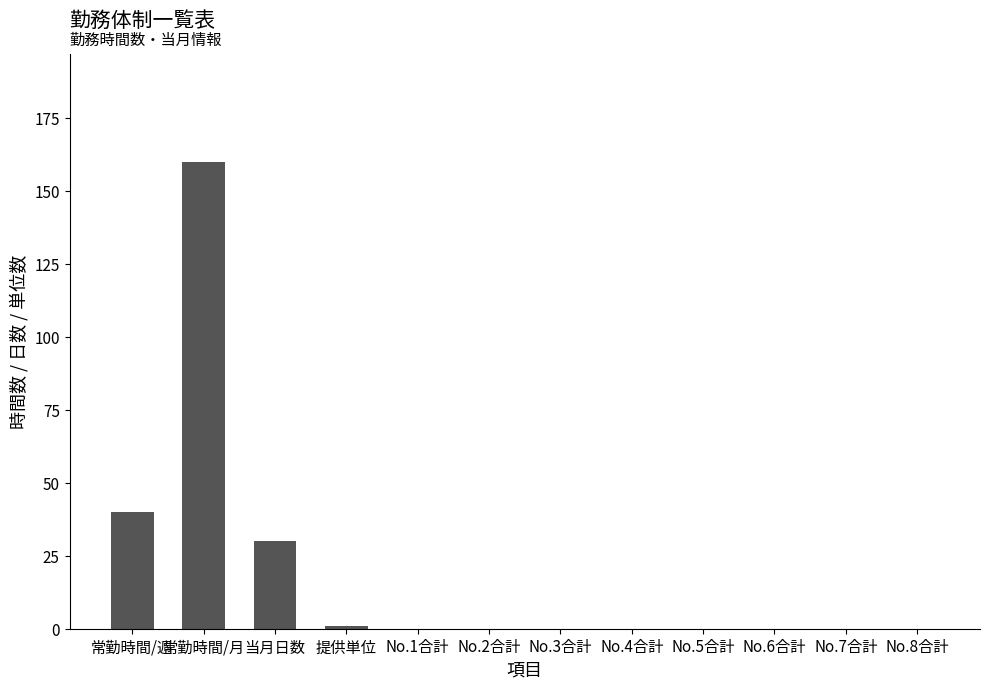

Which category has the highest value across all series?

常勤時間/月